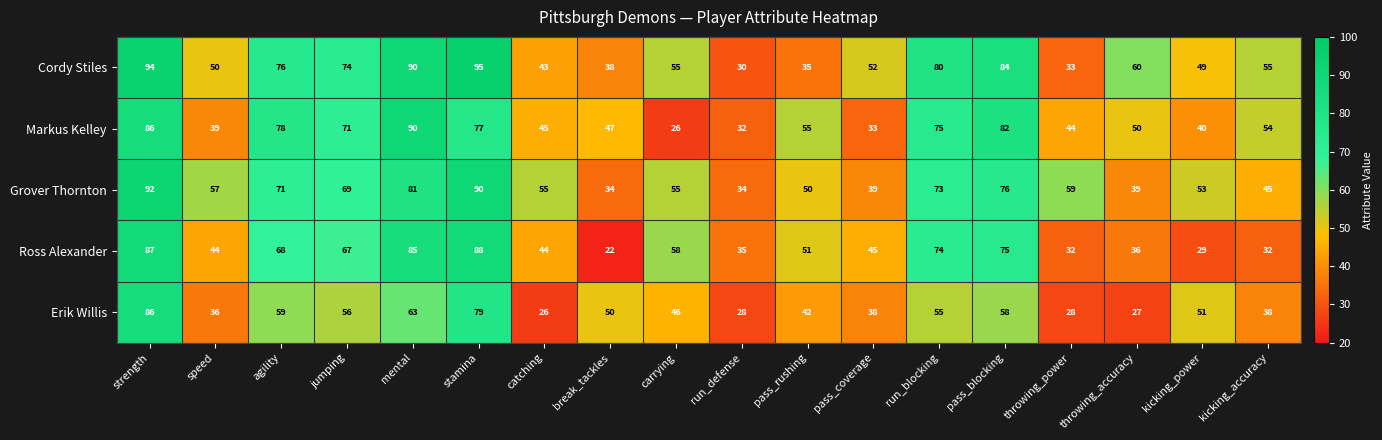

What is the lowest value of the Grover Thornton series?

34